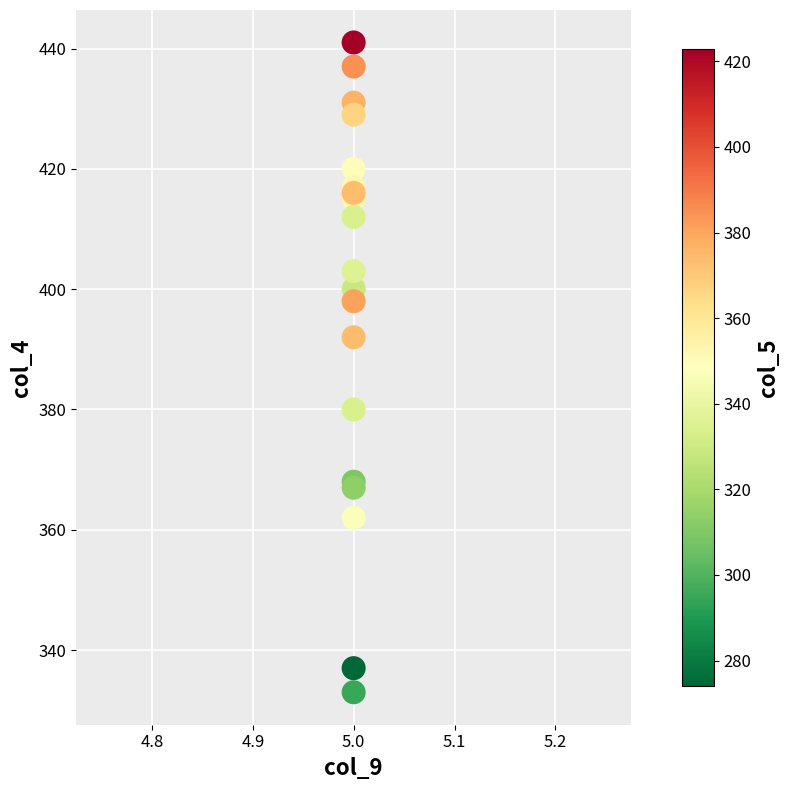

What Y value in the scatter plot is closest to 387?

392